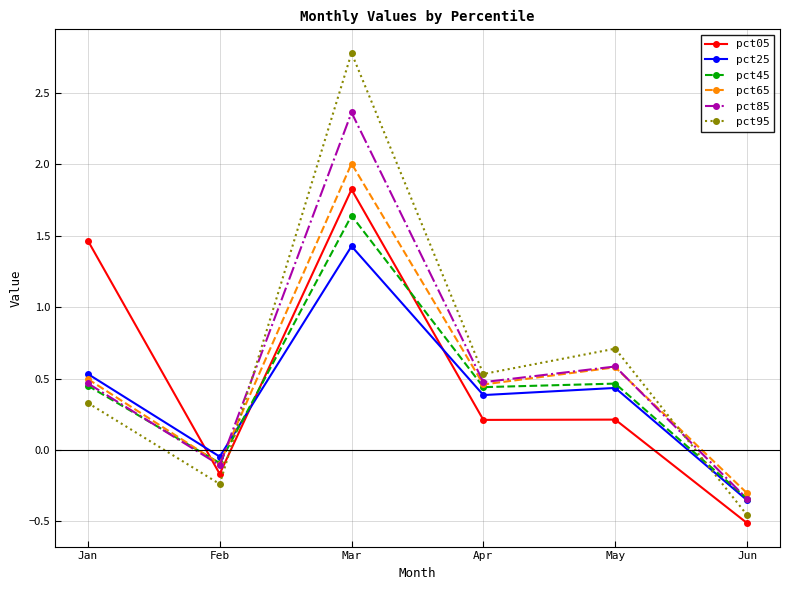

Which series has the largest range (max minus min)?

pct95